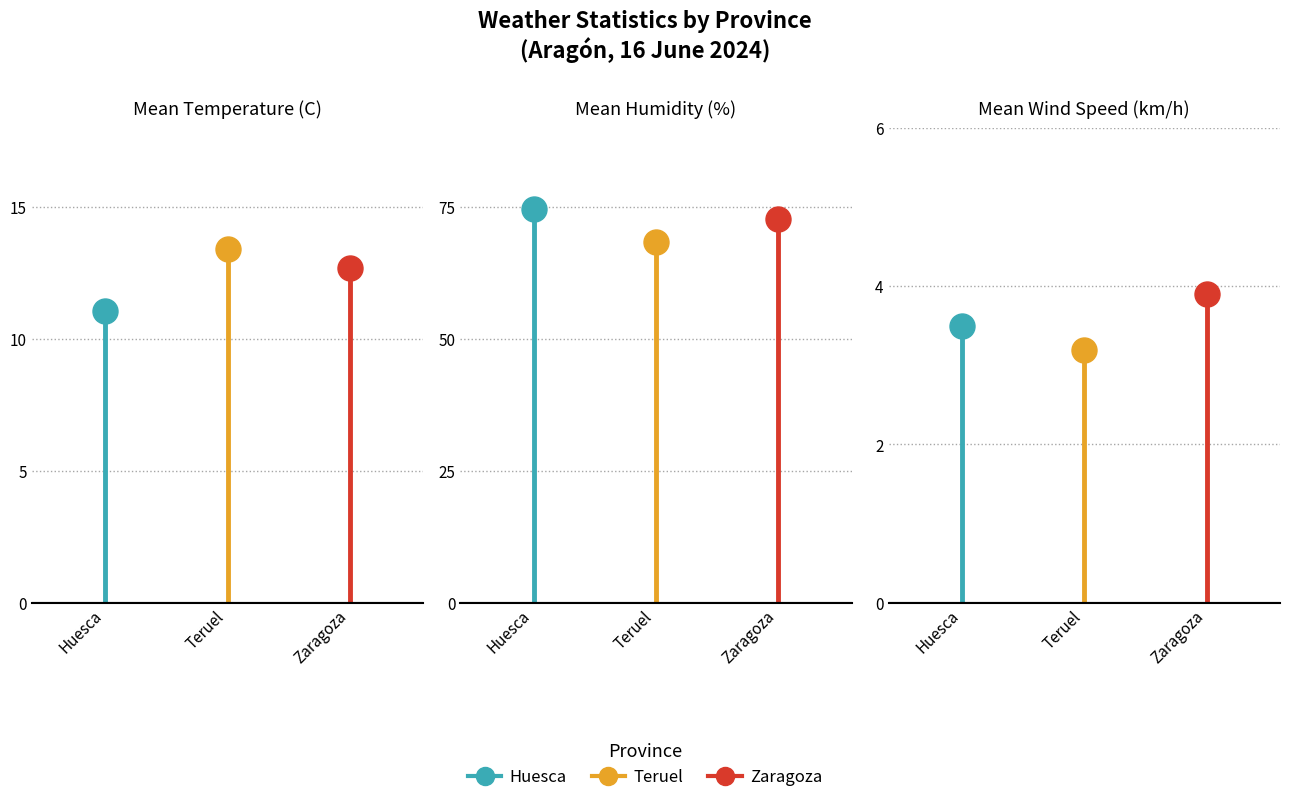

Is it true that Zaragoza equals -5.2 at Zaragoza?

False